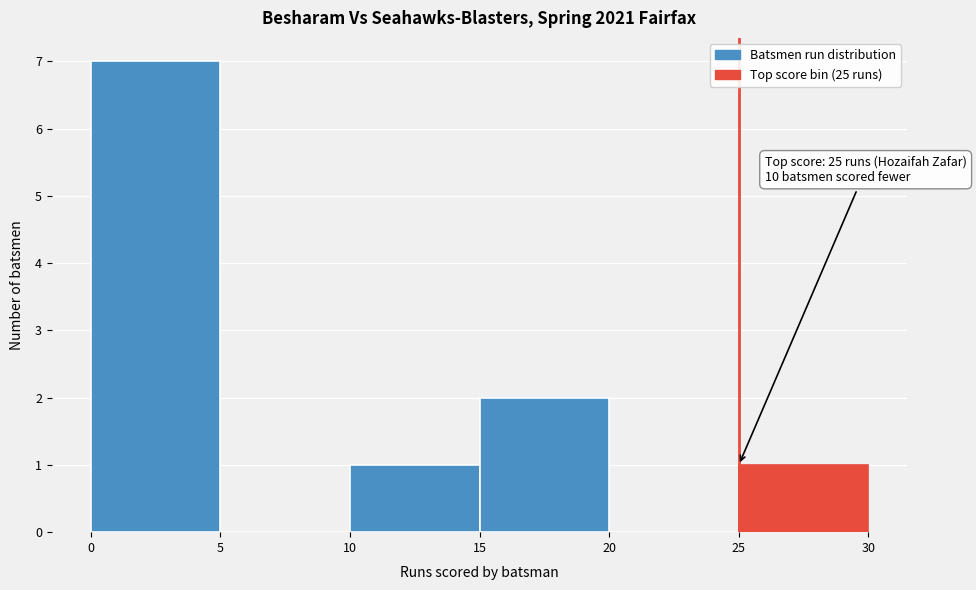

Which range on the x-axis has the tallest bar?

0 to 5